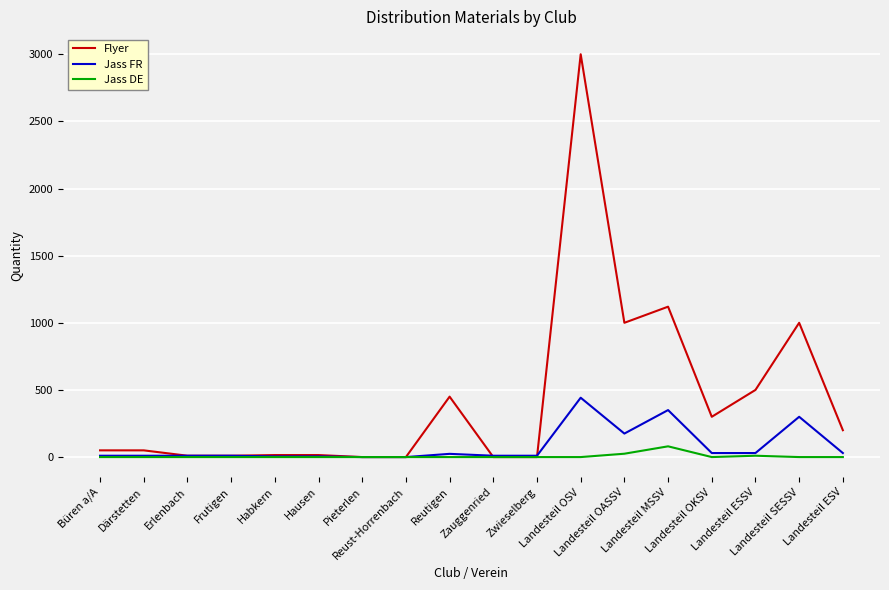

What is the maximum value shown in the chart?

3000